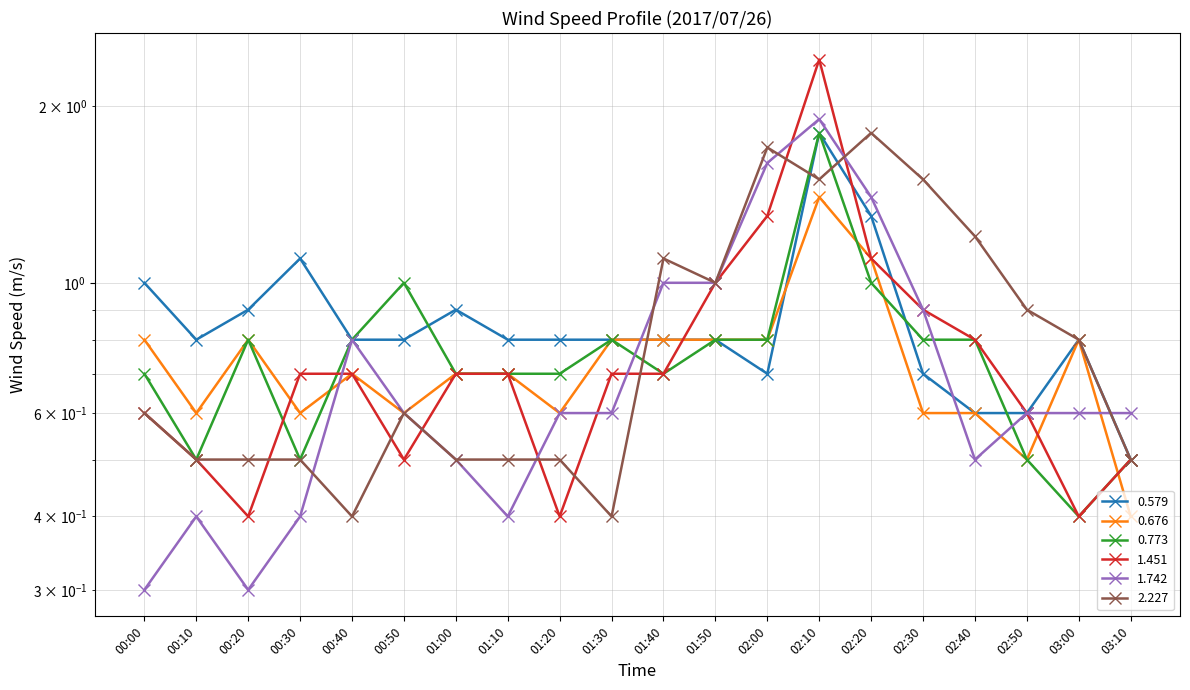

What position from the right is 00:50?

15